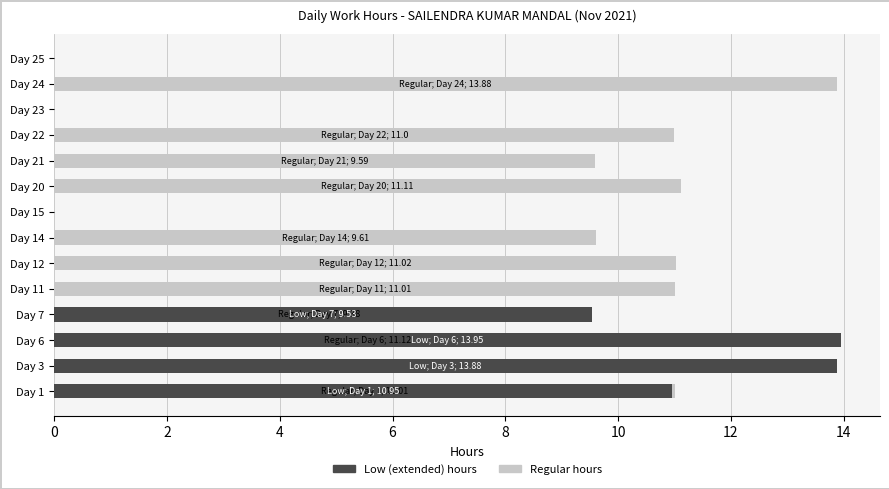

What are all the series names shown in the legend?

Regular hours, Low (extended) hours